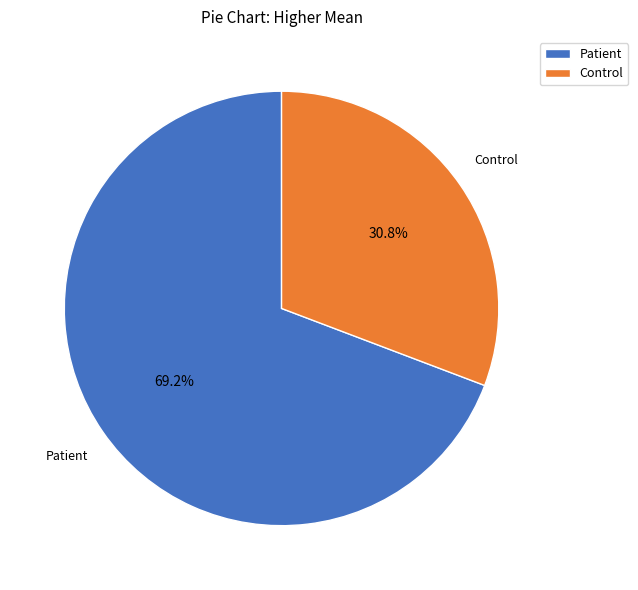

Is the sum of Patient and Control greater than half?

Yes